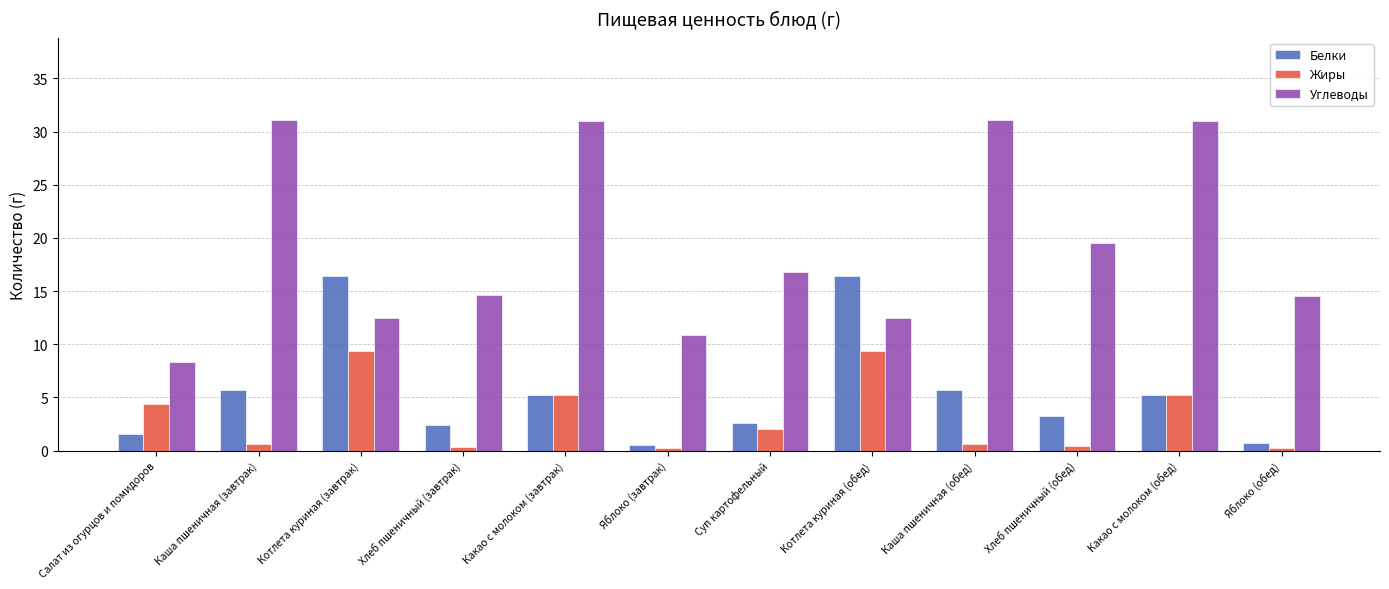

Which series has the largest total across all categories?

Углеводы